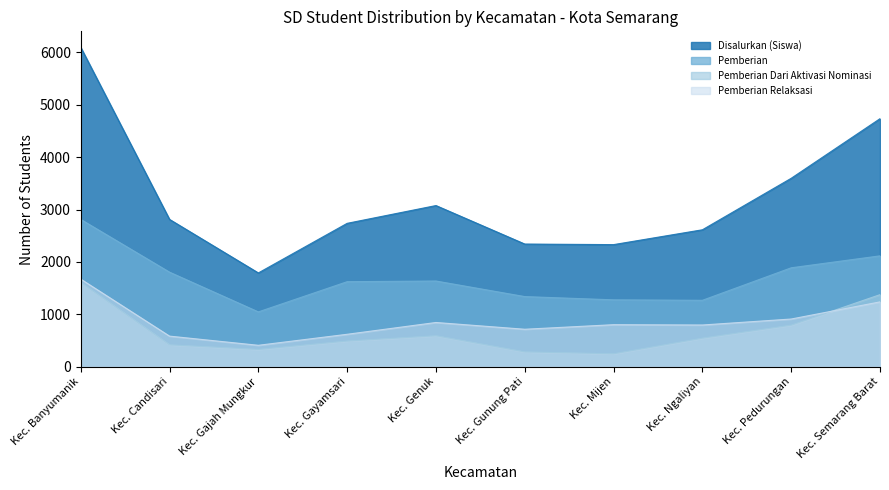

What is the value of the Disalurkan (Siswa) point at the 6th from the left?

2342